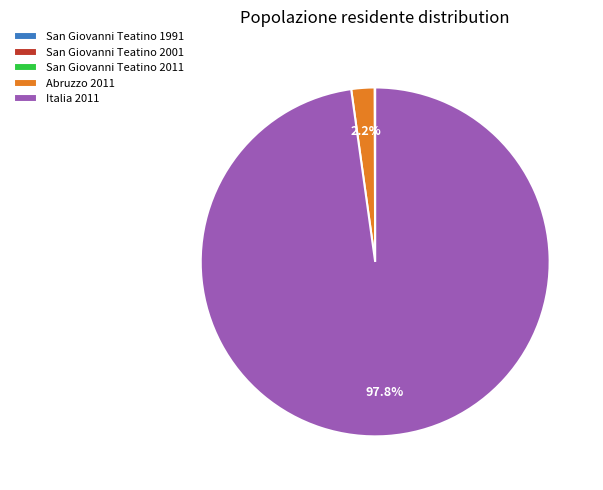

Does Italia 2011 account for over 50% of the chart?

Yes